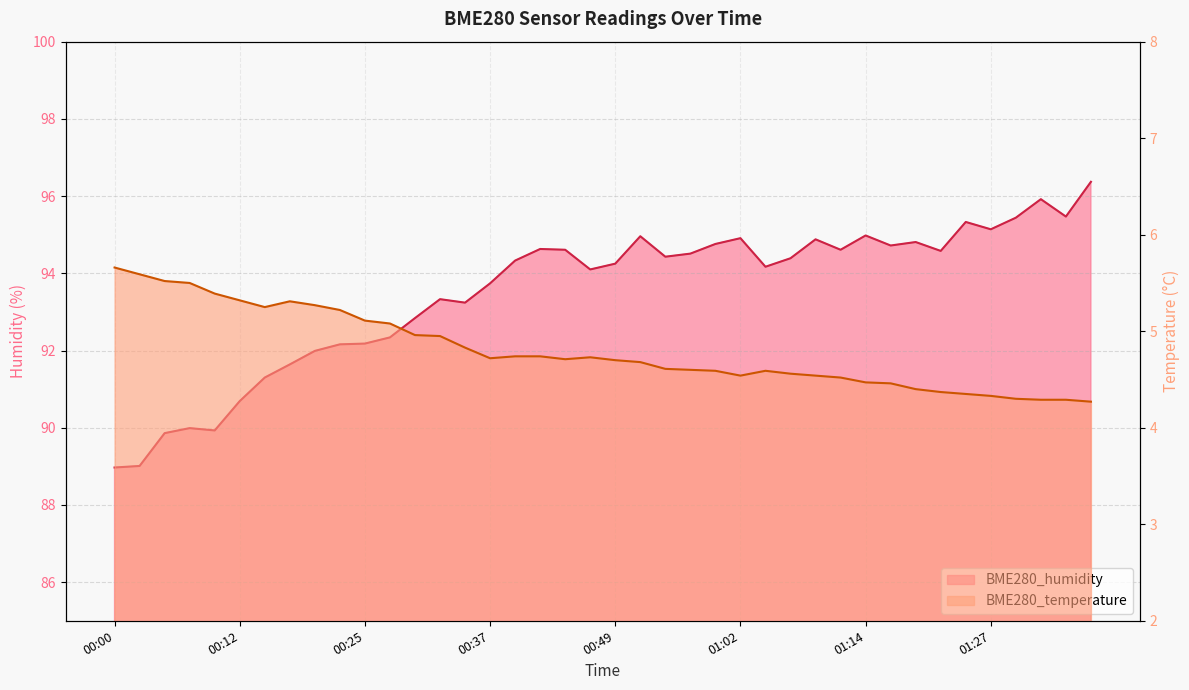

True or false: BME280_humidity and BME280_temperature cross at least once.

False